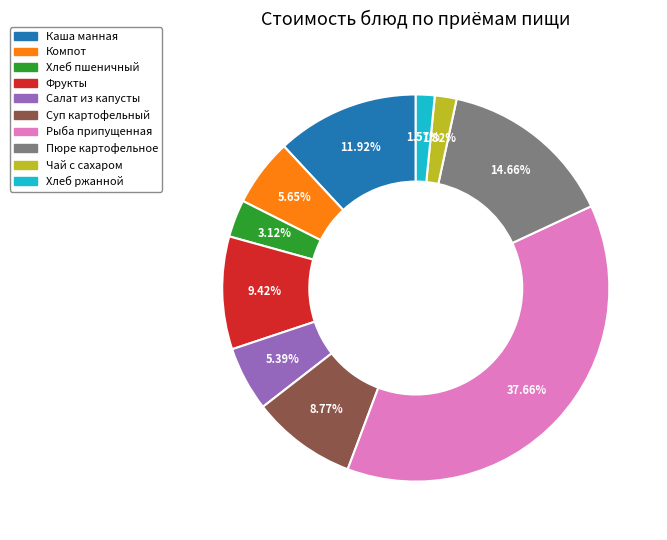

How many segments does this pie chart have?

10